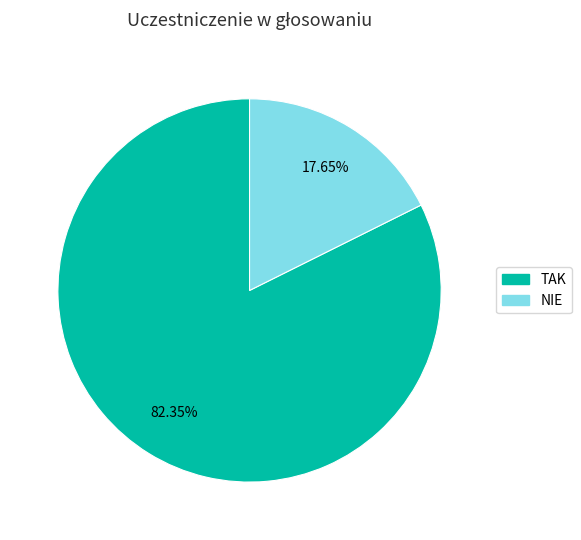

True or false: NIE accounts for 11% of the total.

False